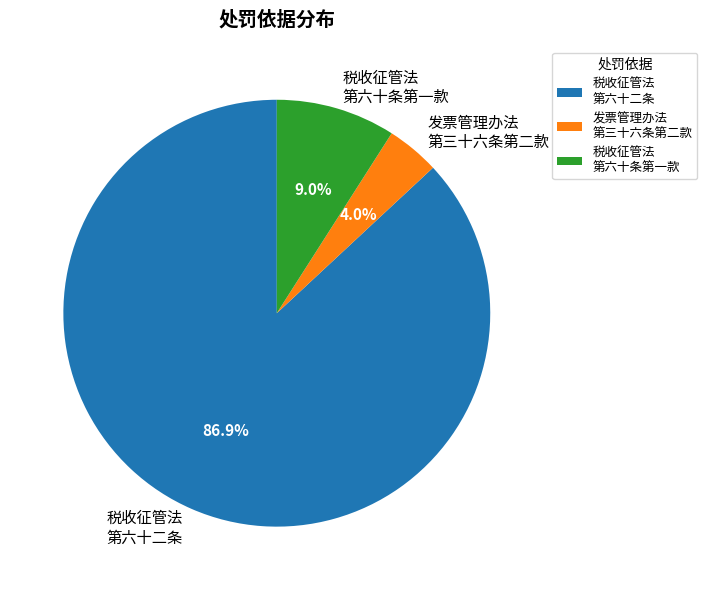

Between 发票管理办法 第三十六条第二款 and 税收征管法 第六十条第一款, which is larger?

税收征管法 第六十条第一款